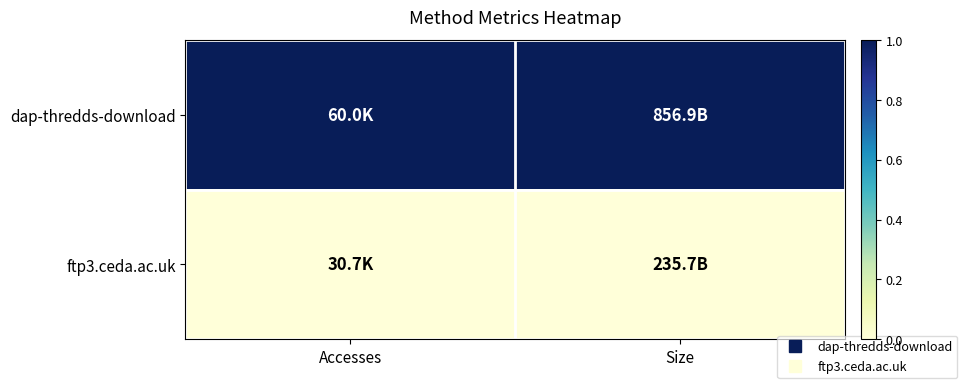

At how many categories does at least one series exceed 0?

2